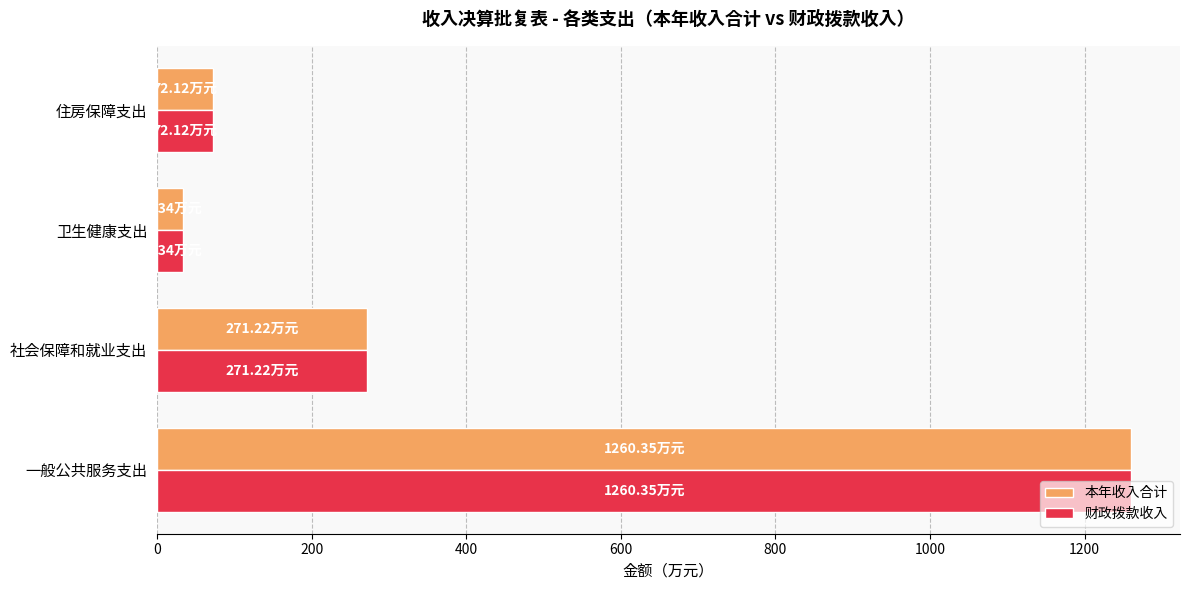

What are all the series names shown in the legend?

本年收入合计, 财政拨款收入